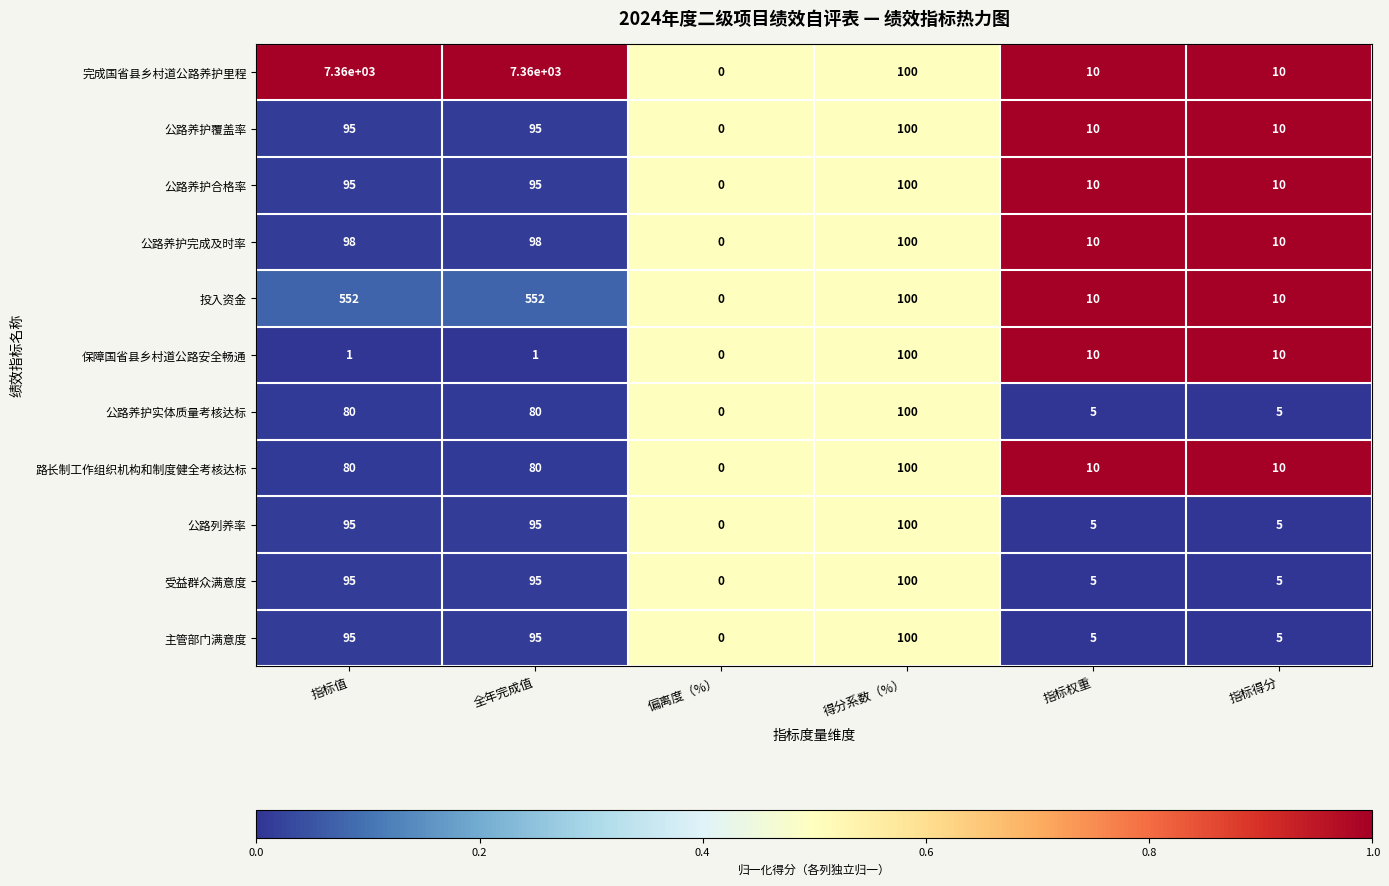

Which series has the largest range (max minus min)?

完成国省县乡村道公路养护里程